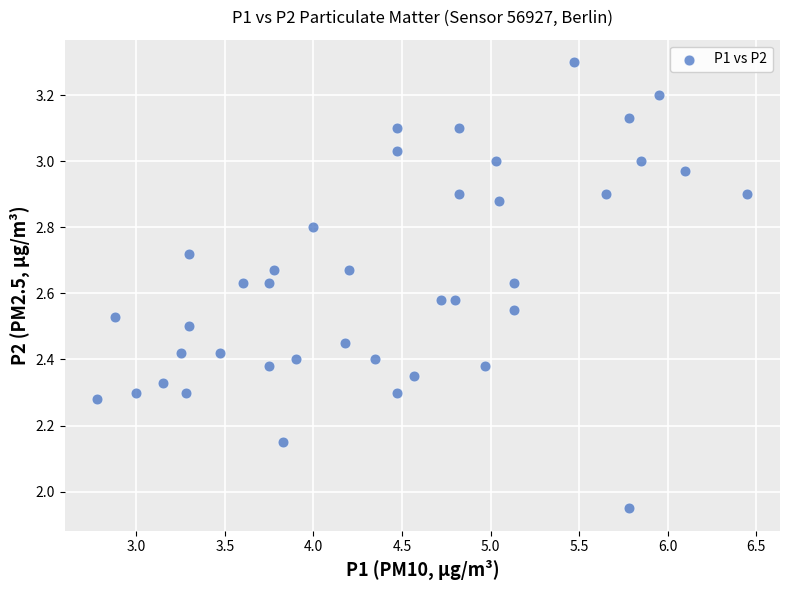

What is the range of X values (max minus min)?

3.7